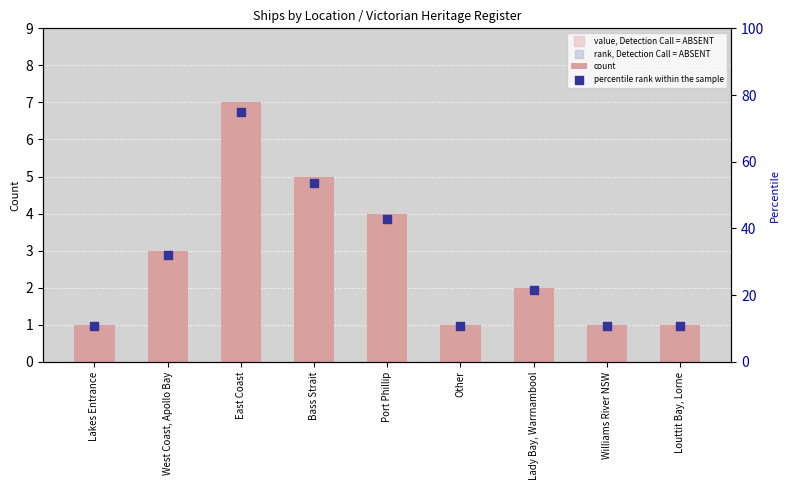

At how many categories does at least one series exceed 42?

3